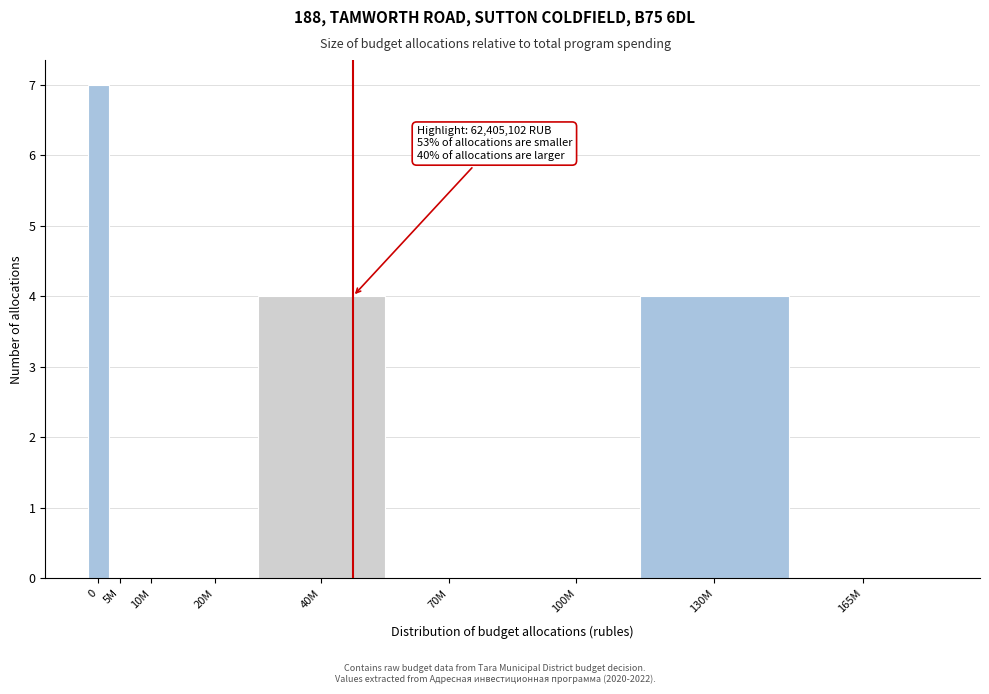

Reading left to right, transcribe all the data shown in this chart.

0=7	5M=0	10M=0	20M=0	40M=4	70M=0	100M=0	130M=4	165M=0